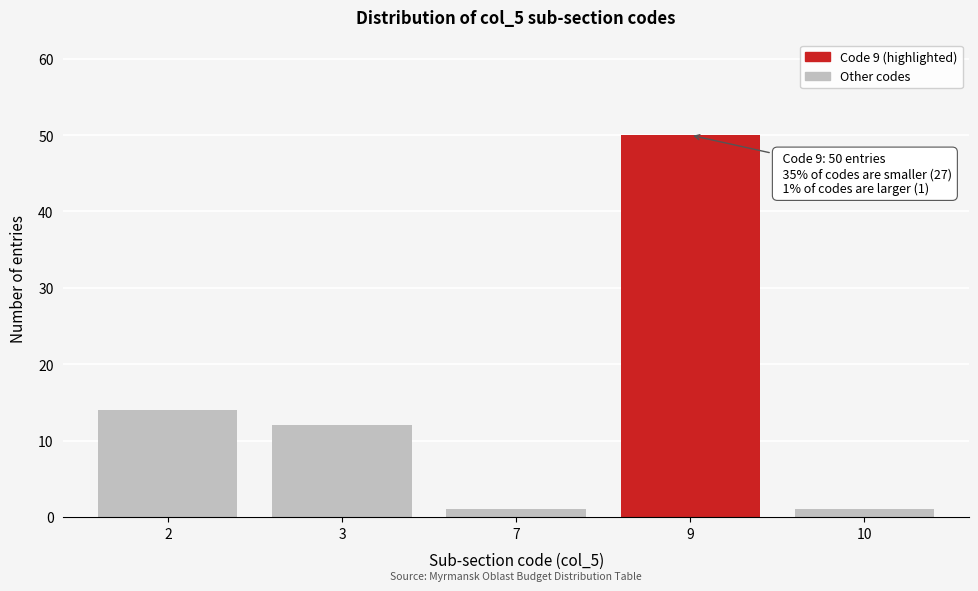

Reading left to right, what are all the values shown in this chart?

2=14	3=12	7=1	9=50	10=1